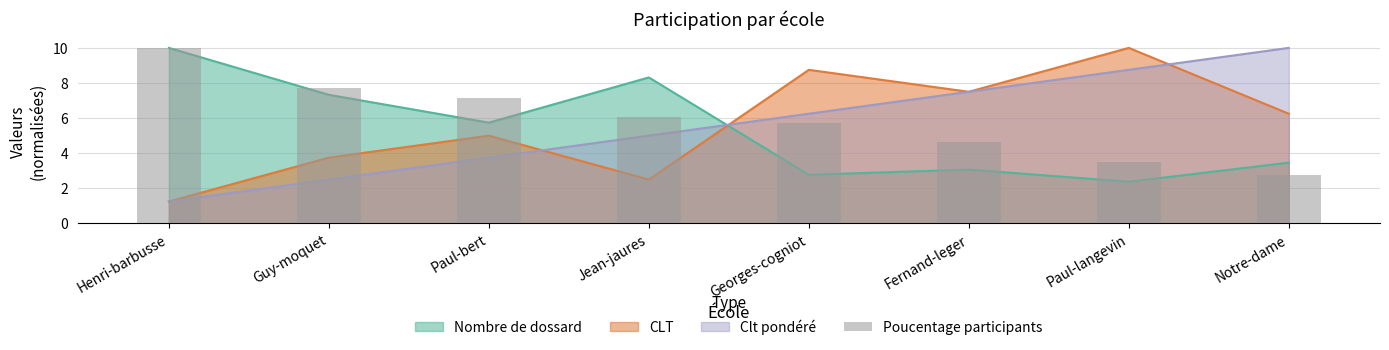

What is the label of the 1st bar from the left?

Henri-barbusse